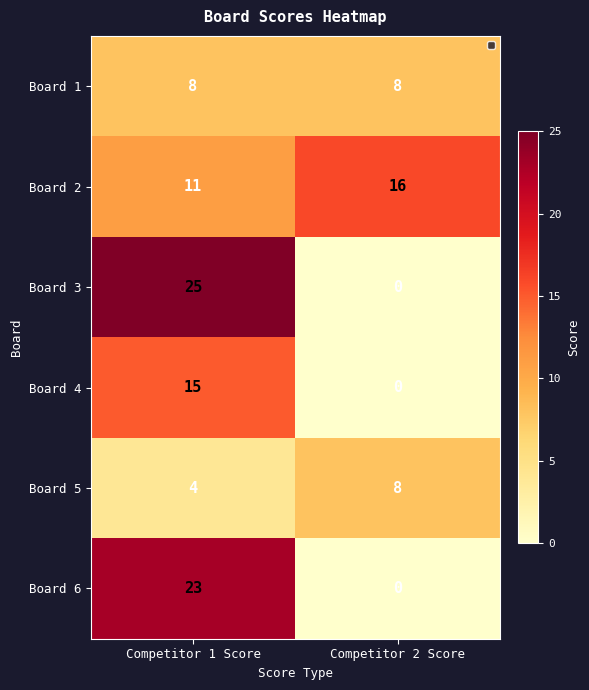

At which category is the sum across all series the highest?

Competitor 1 Score